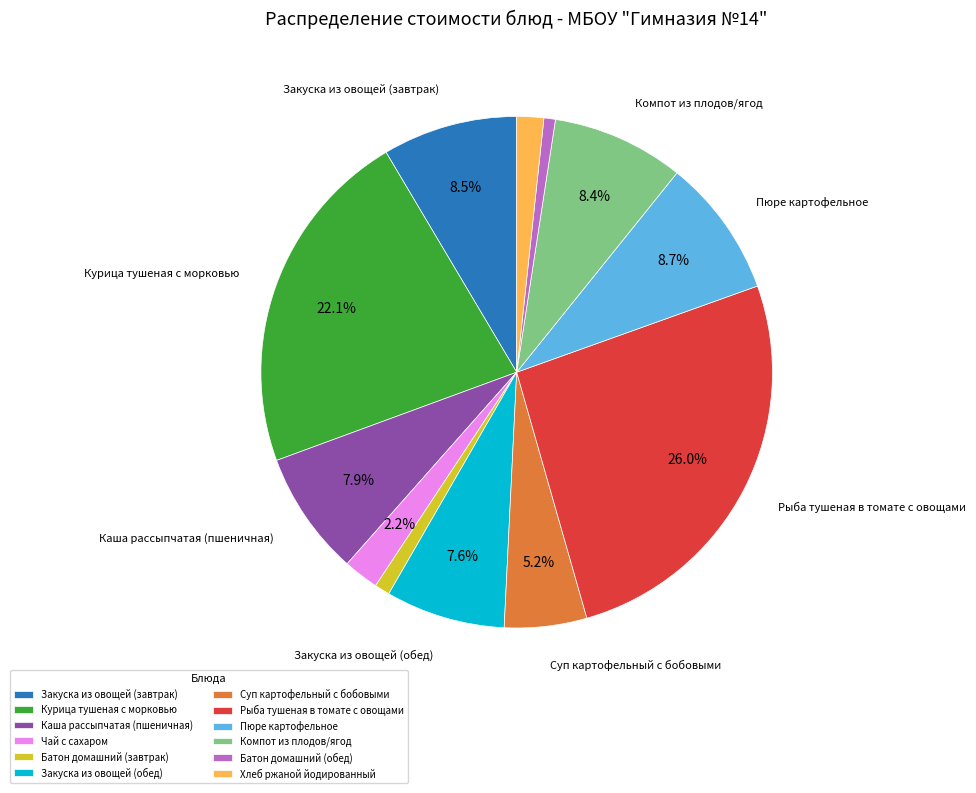

Is Каша рассыпчатая (пшеничная) the majority of the pie?

No